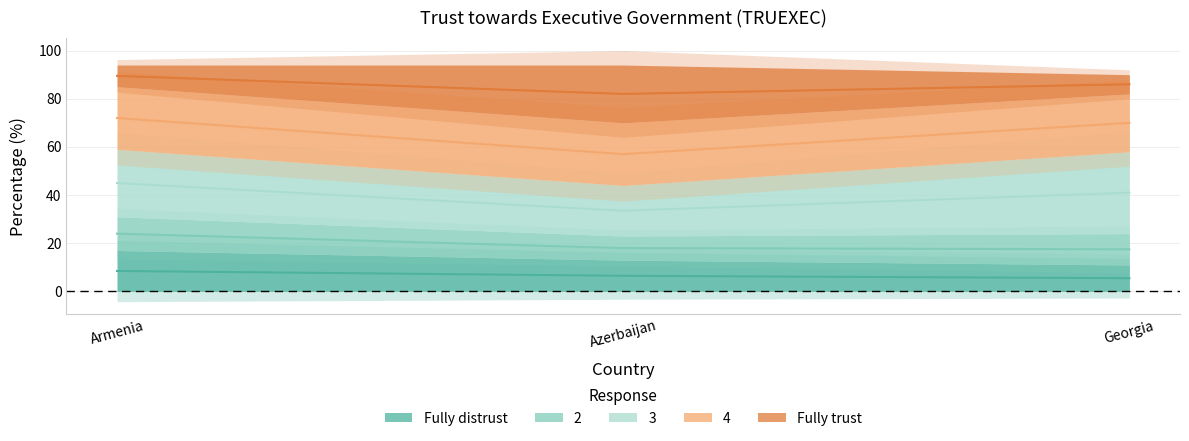

At how many categories does at least one series exceed 9?

3